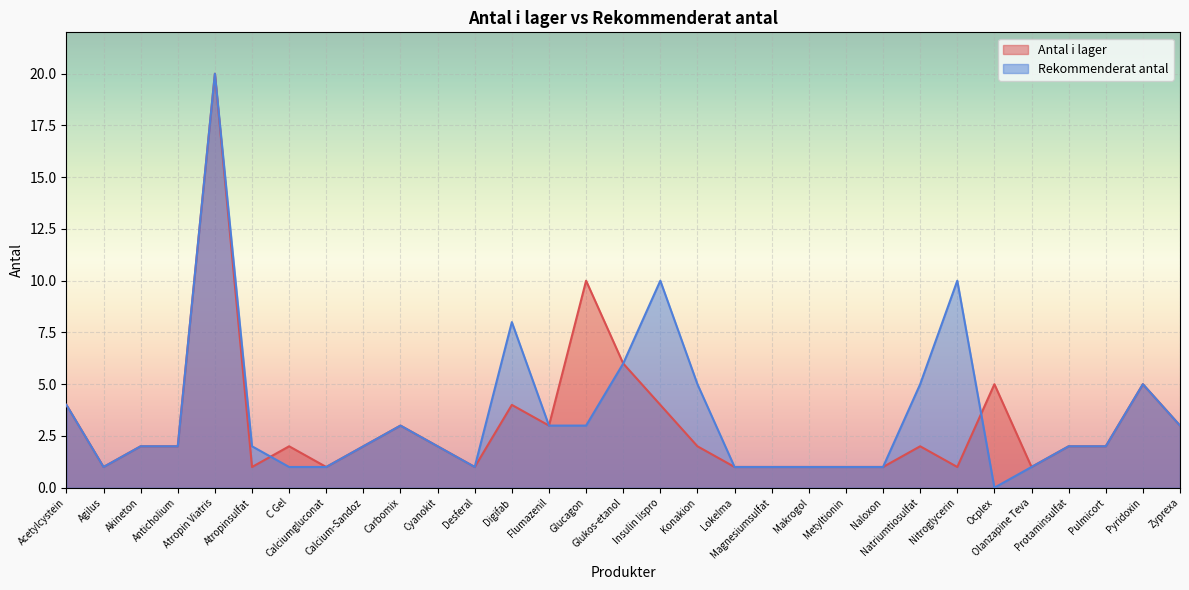

What is the label of the 10th point from the left?

Carbomix